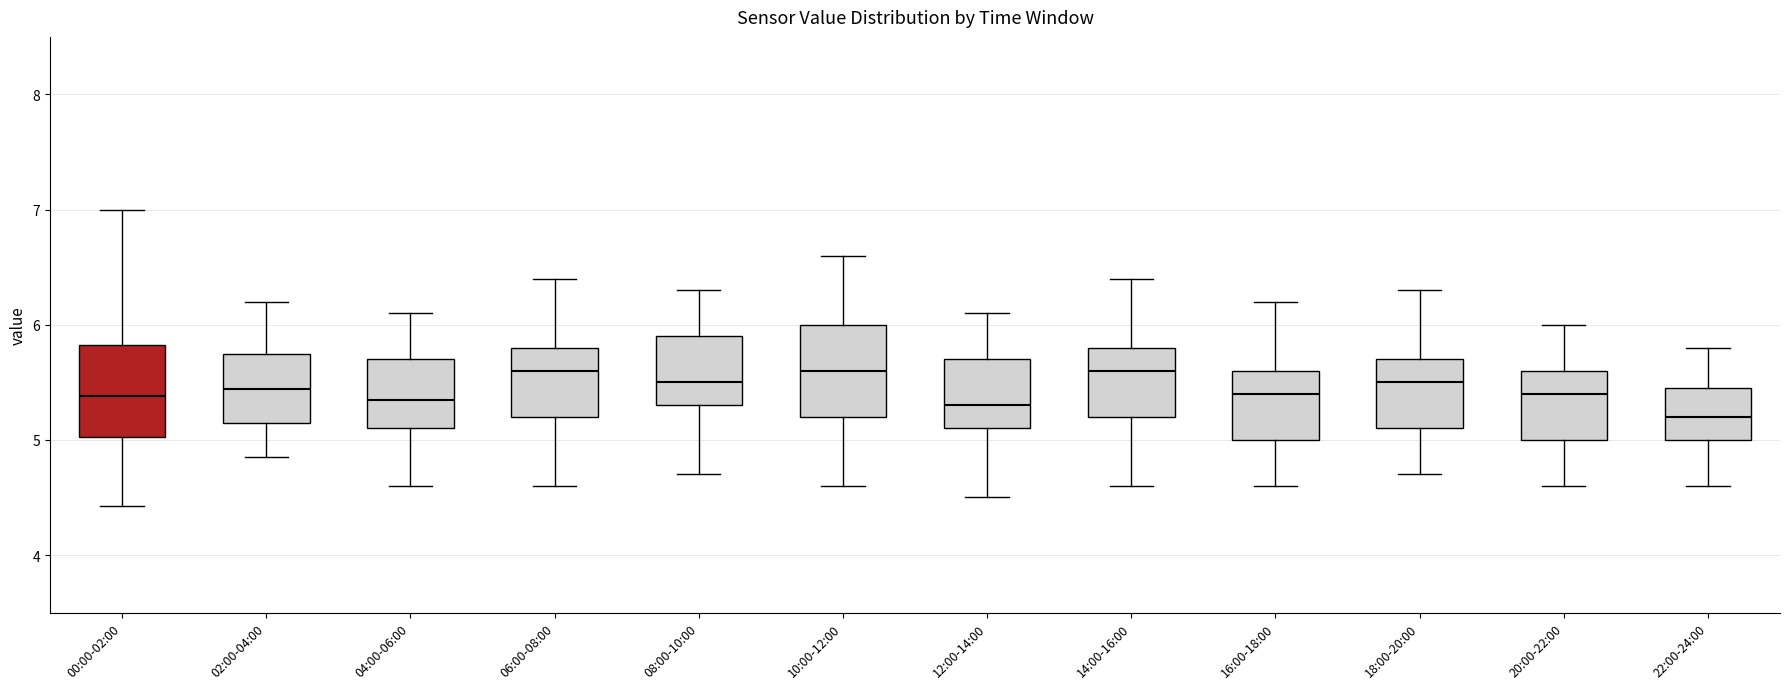

Where is the upper edge of the box for 18:00-20:00 on the y-axis? The values are not printed on the chart, so give them approximately, as read against the axis.

5.7